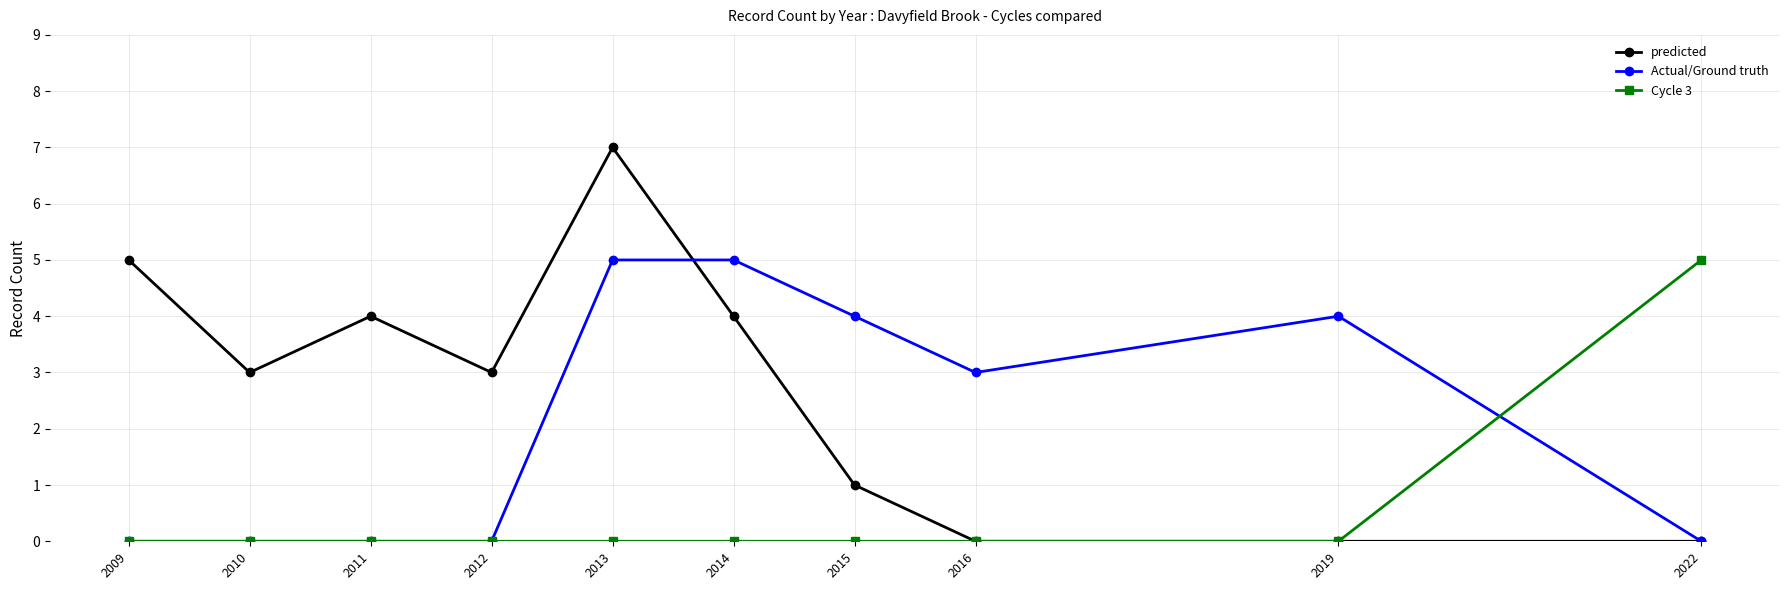

How many lines are shown in the chart?

3